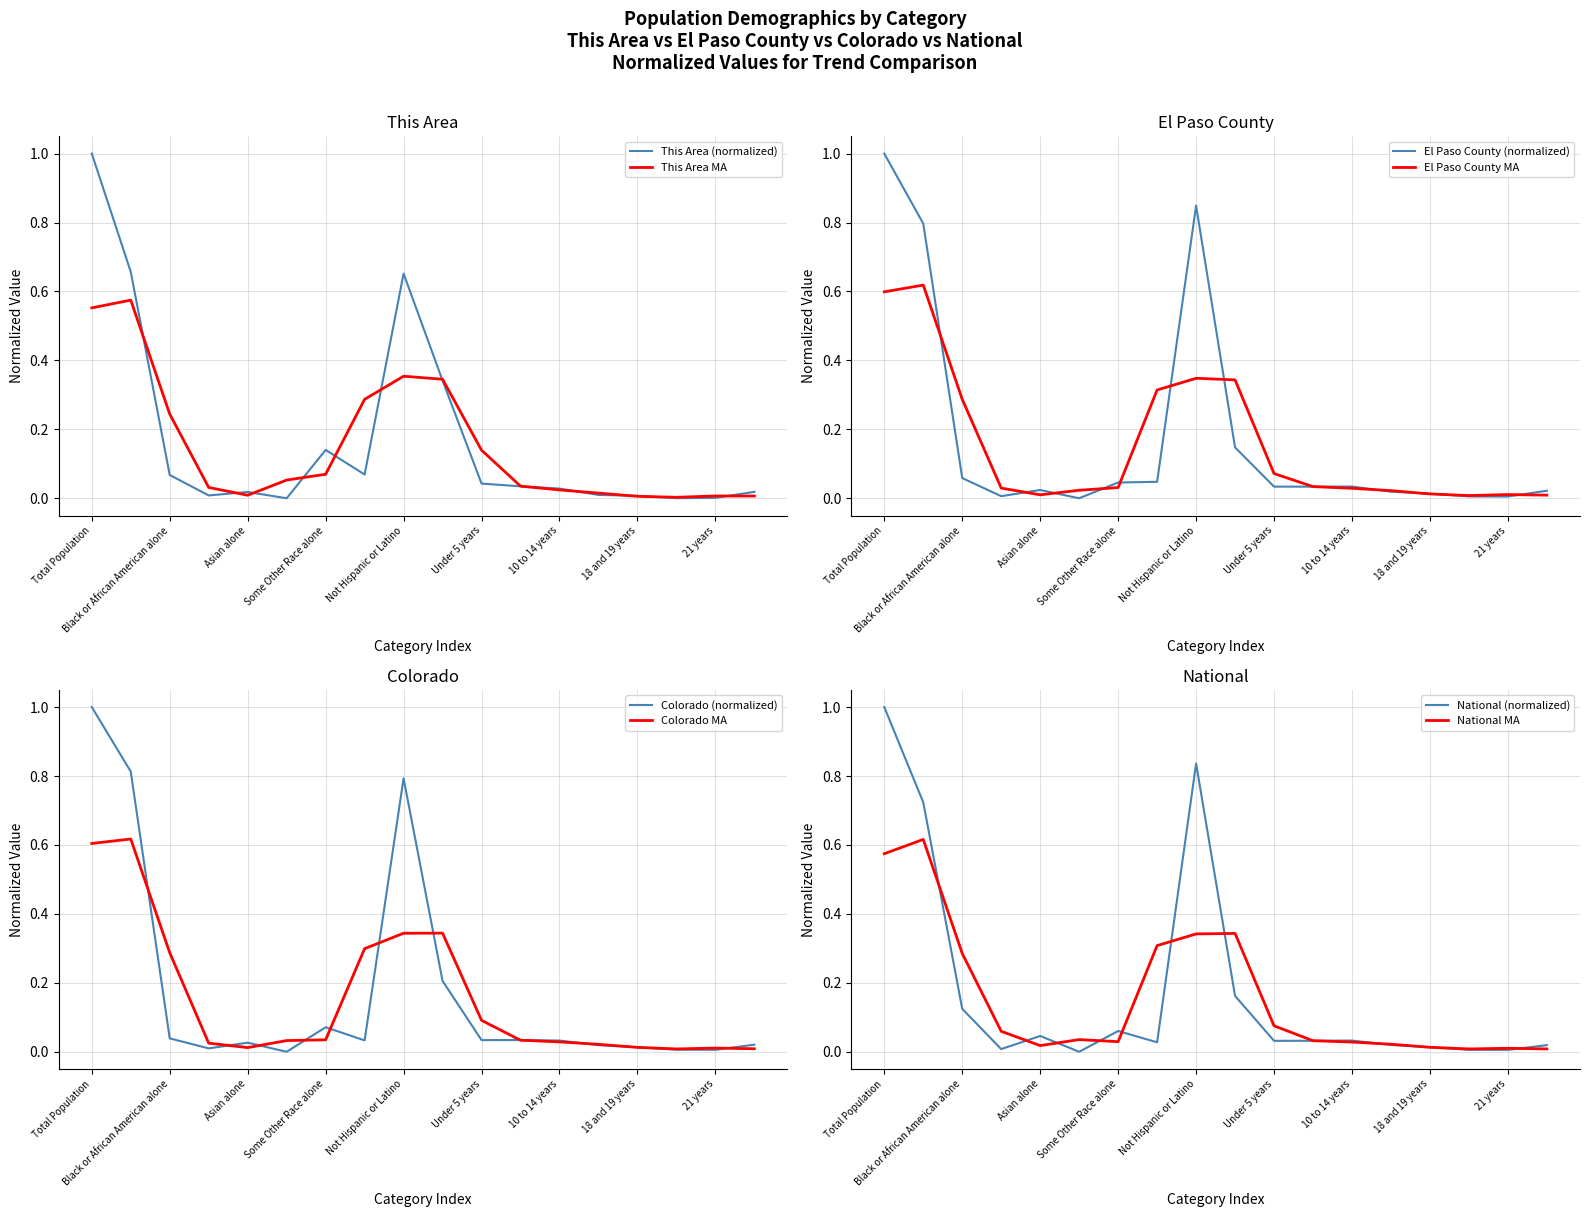

Rank the series at 18 and 19 years from lowest to highest value.

This Area, Colorado, El Paso County, National